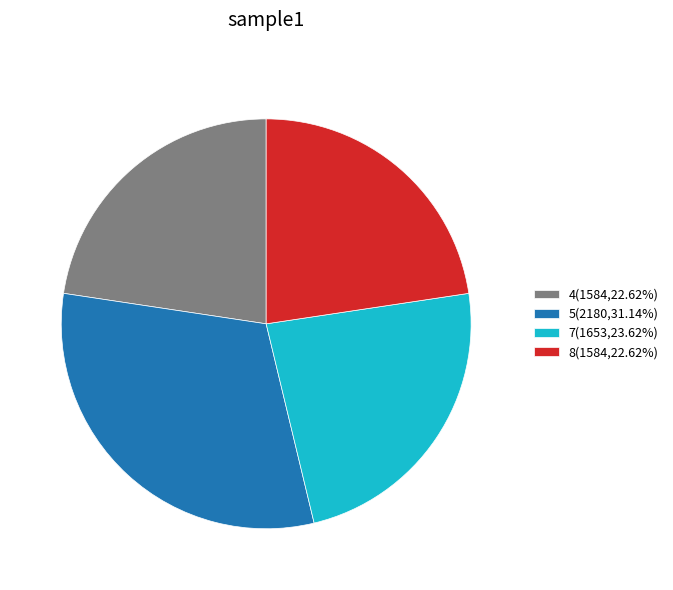

Combined, do 5(2180,31.14%) and 8(1584,22.62%) account for over 50%?

Yes